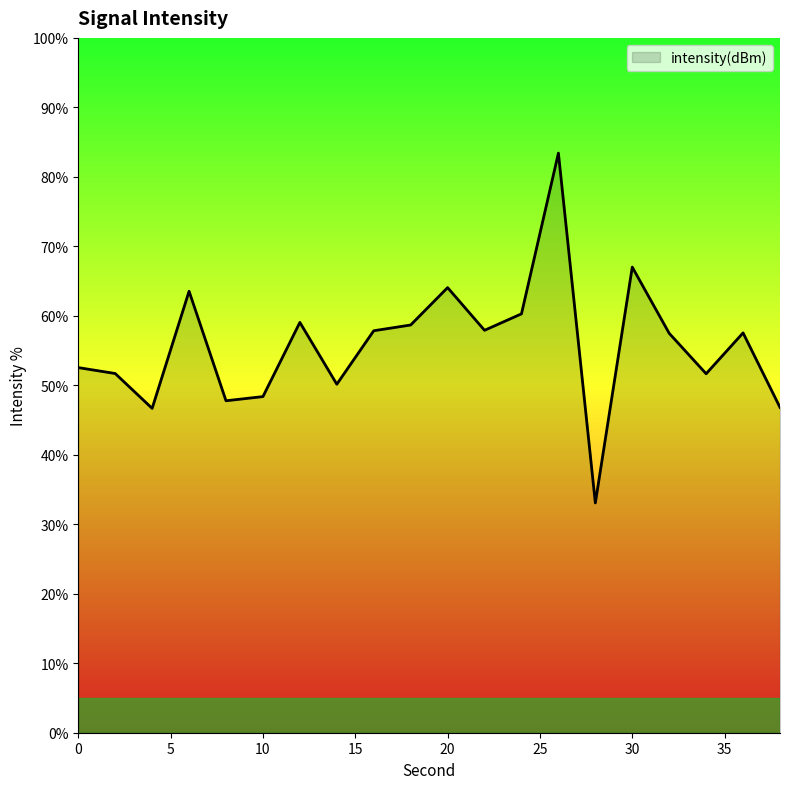

What is the difference between the maximum and minimum values?

50.3